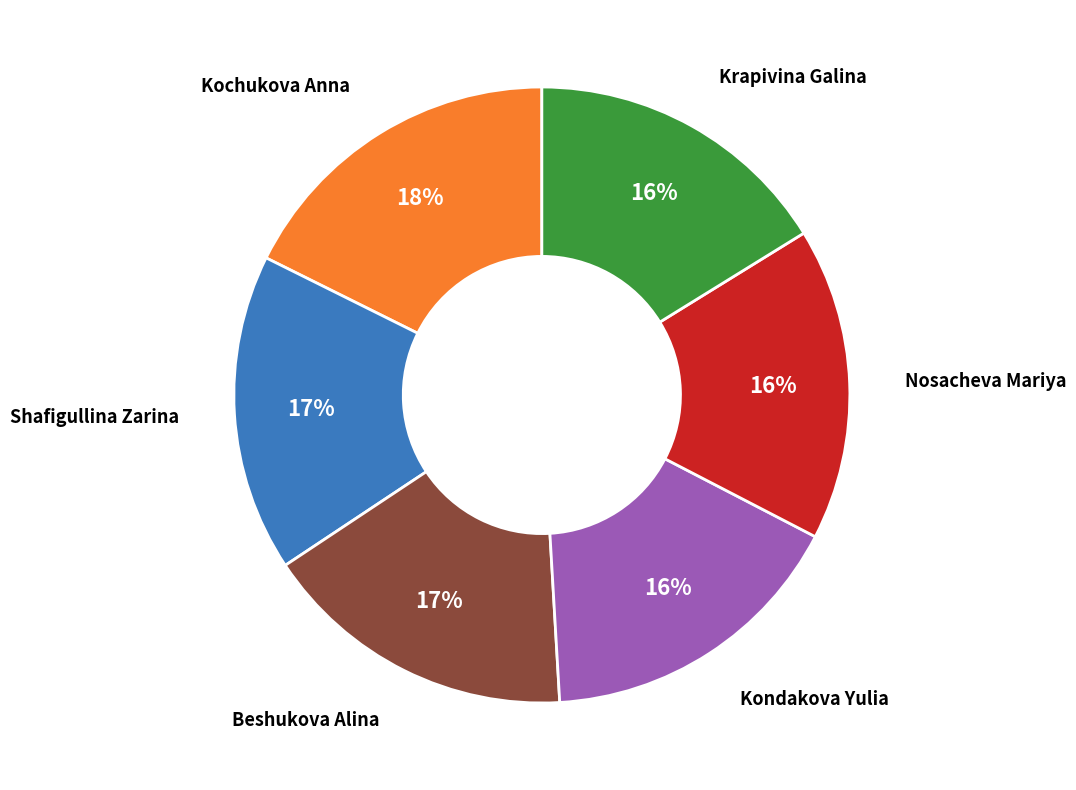

Count the number of slices in the pie.

6